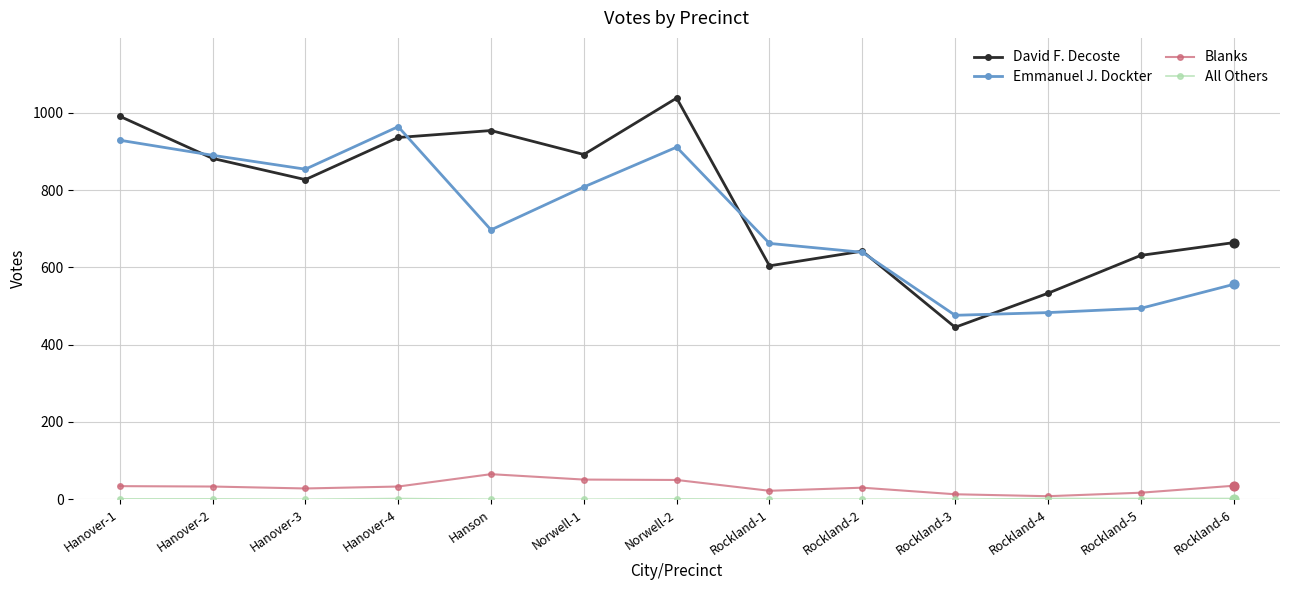

At which category is the sum across all series the highest?

Norwell-2